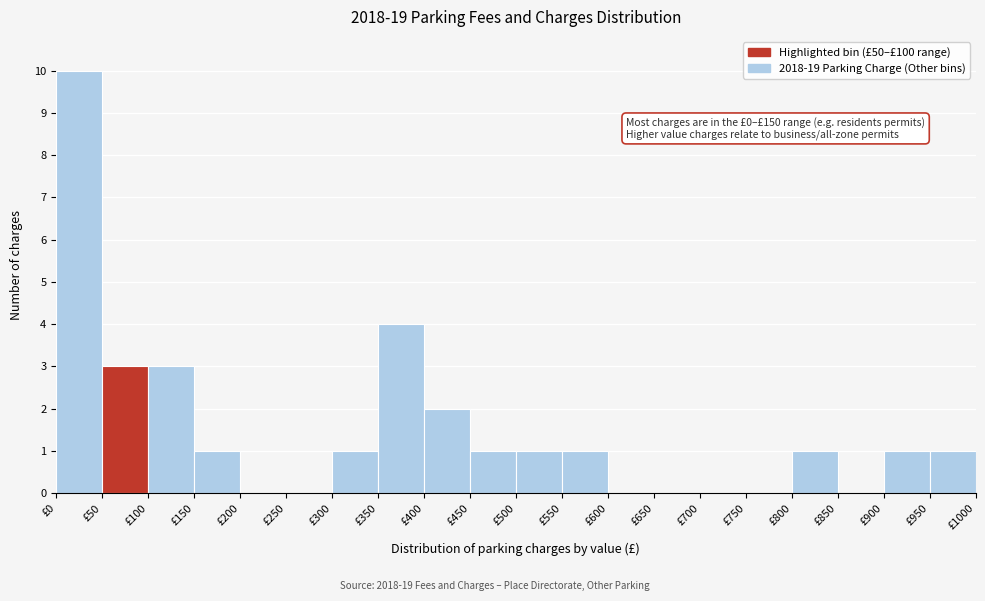

Which range on the x-axis has the tallest bar?

0 to 50